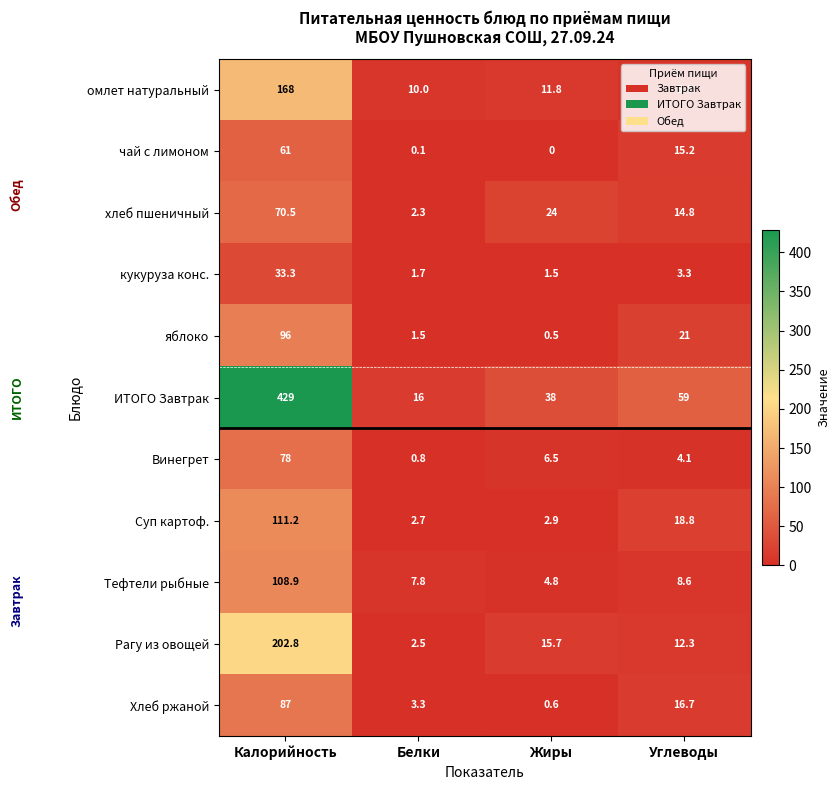

The яблоко series shows 33.7 at Углеводы. True or false?

False